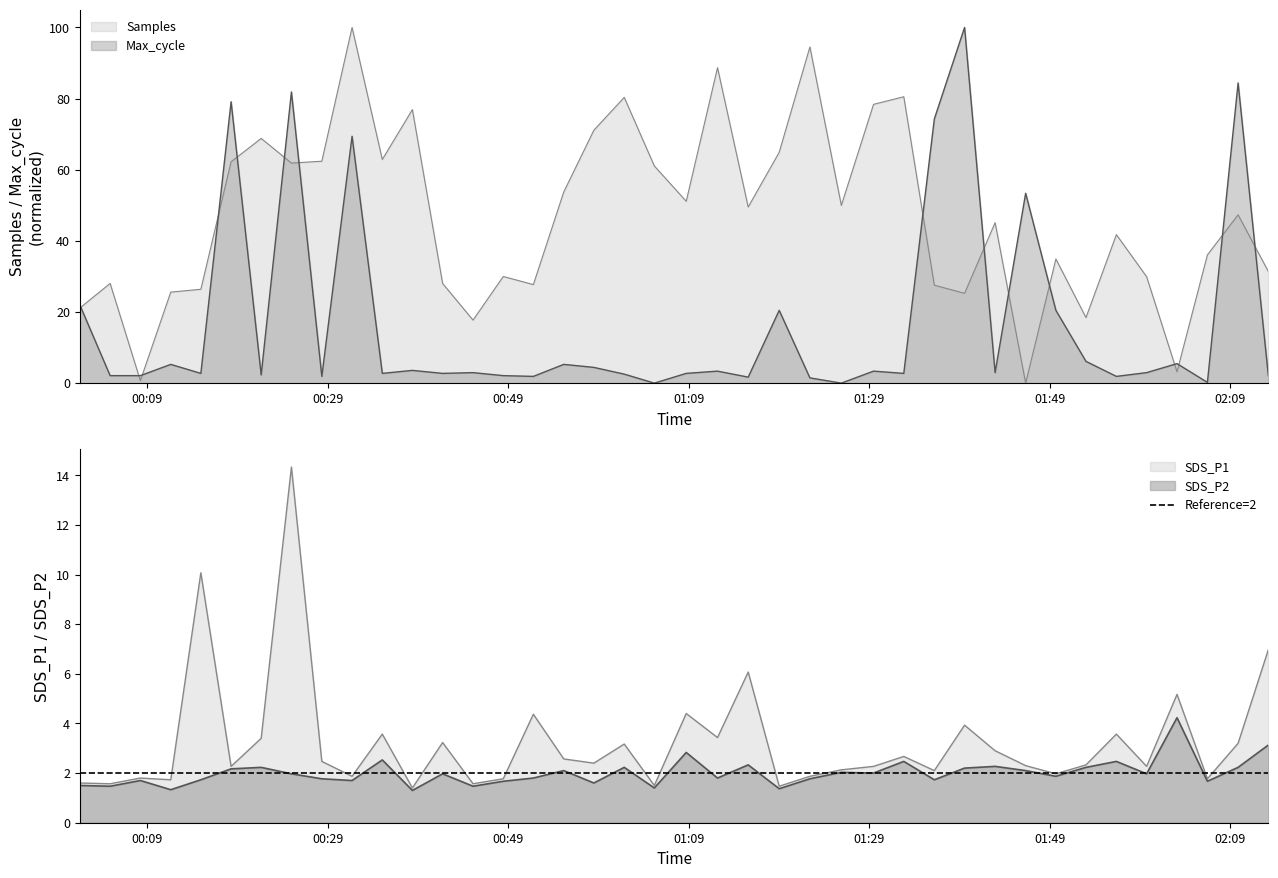

Where is the first local maximum for Samples?

2023/05/09 00:04:55